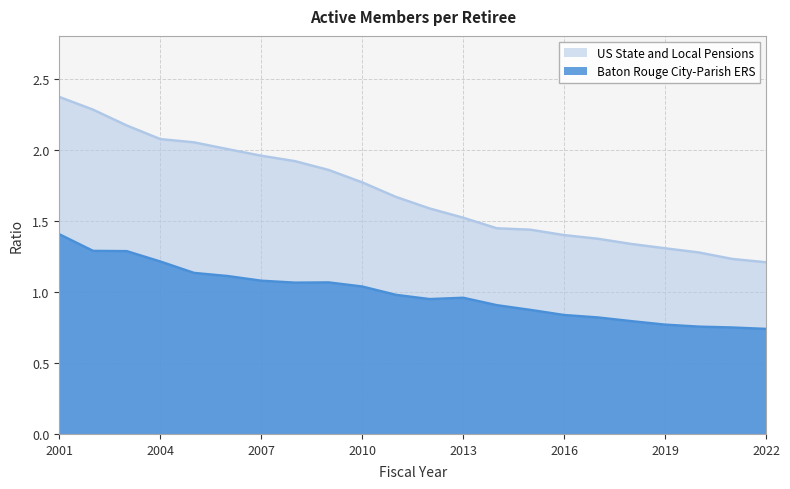

What is the difference between the maximum and minimum values in the US State and Local Pensions series?

1.2